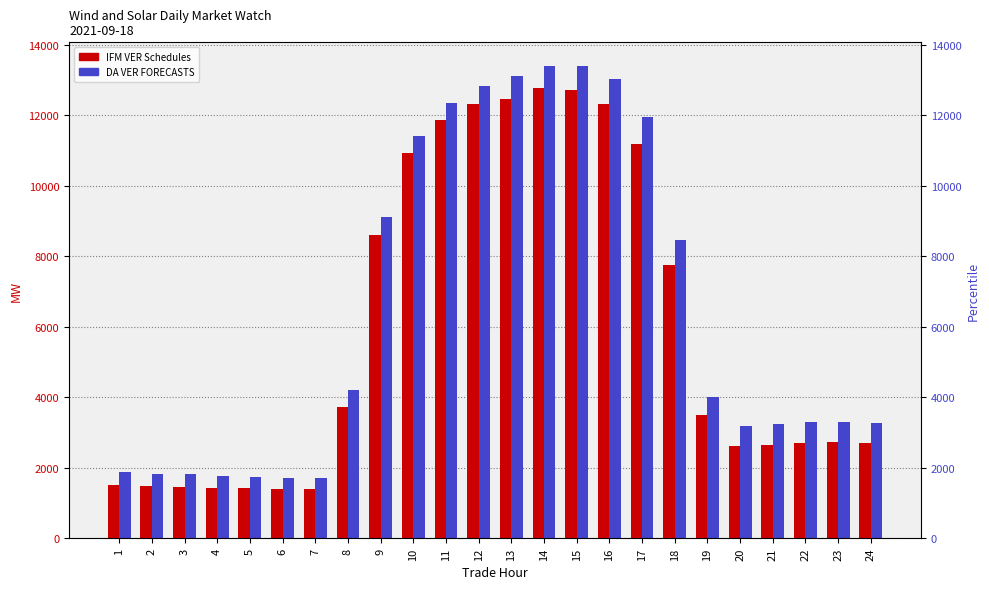

Which has a higher value, 8 or 20?

8